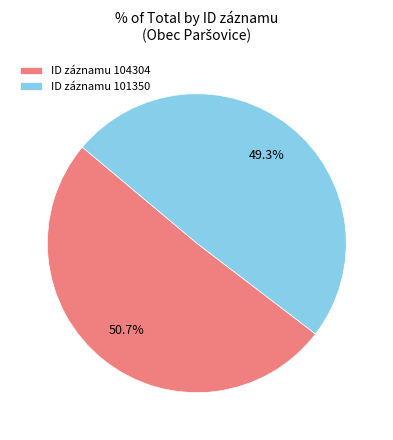

Which category has the smallest portion of the pie?

ID záznamu 101350